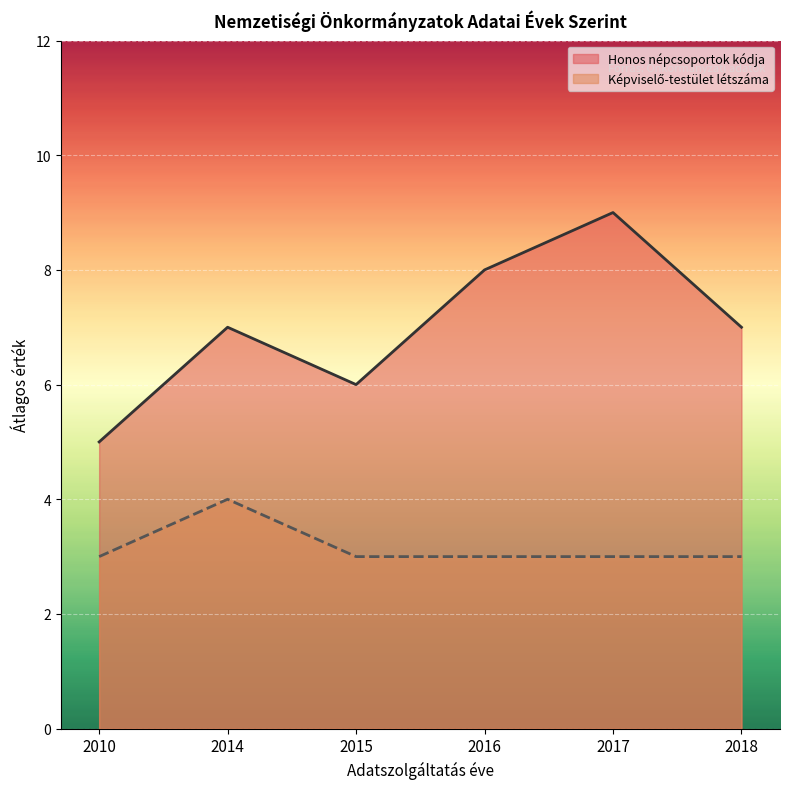

The Honos népcsoportok kódja series shows 7 at 2014. True or false?

True